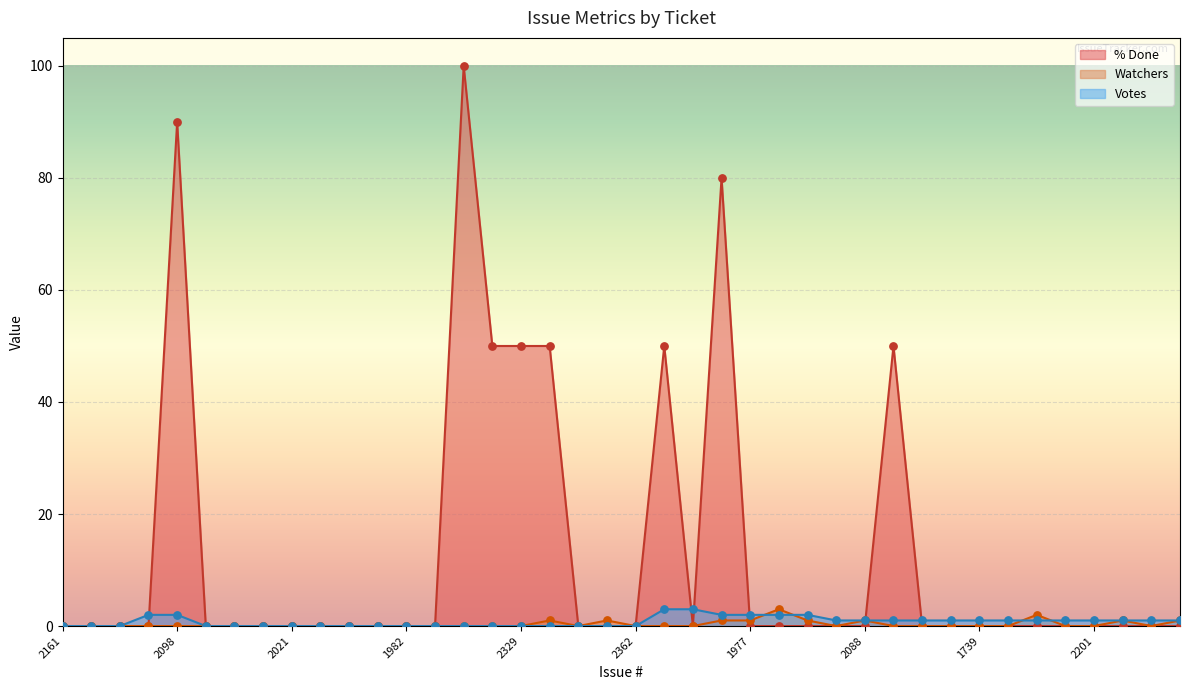

At how many categories does at least one series exceed 80?

2